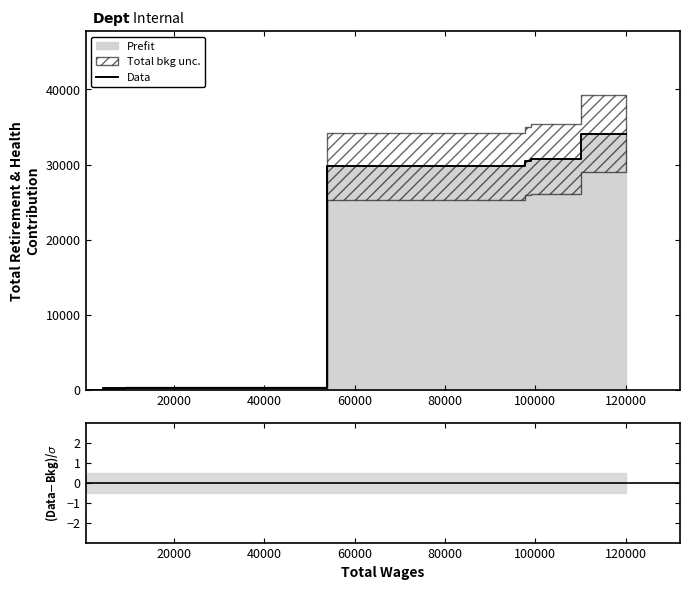

True or false: the data has more than 2 interior local peaks.

False